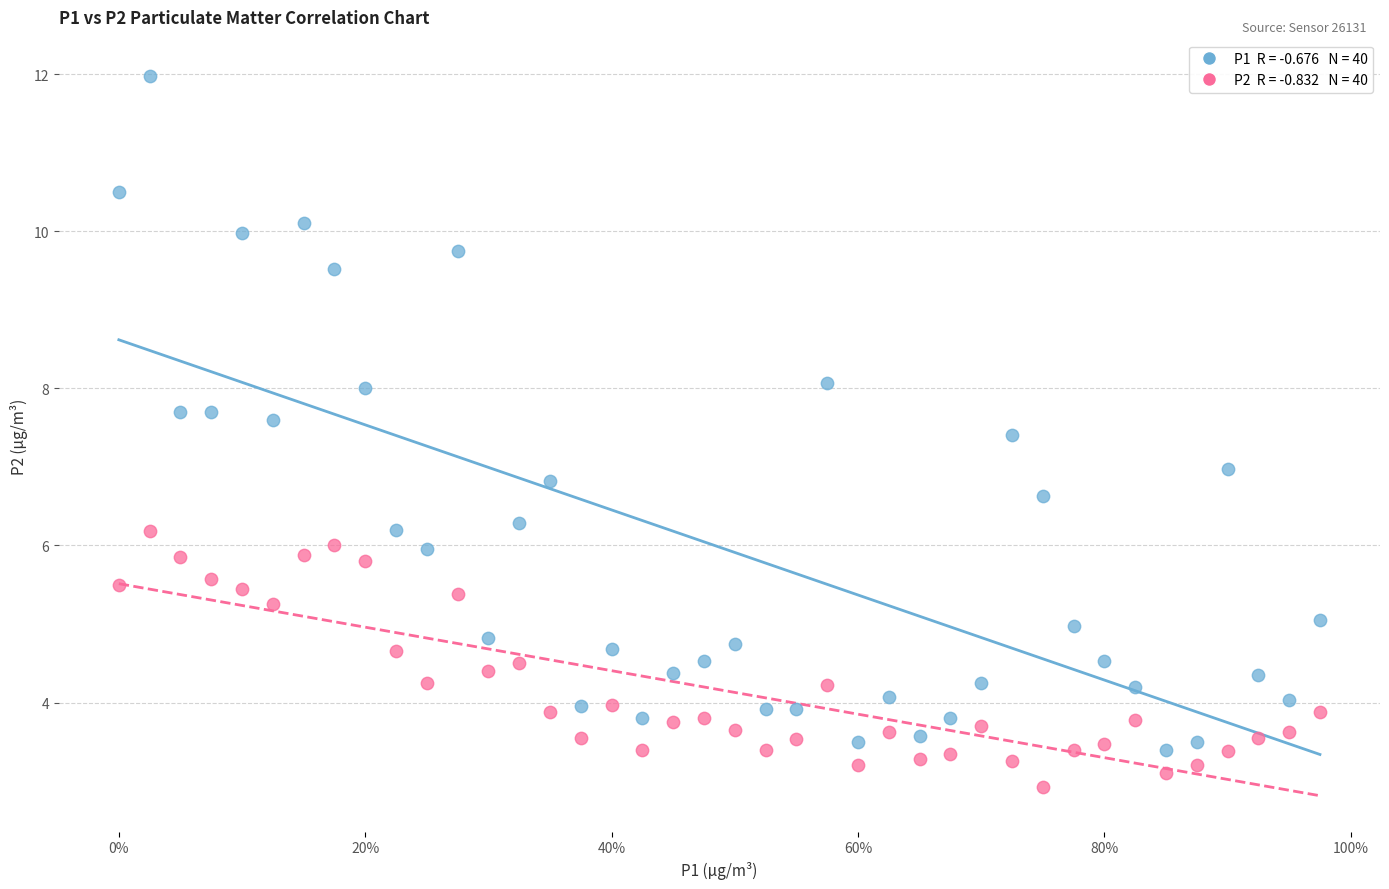

Across all data points, what is the range of X values (max minus min)?

1.0